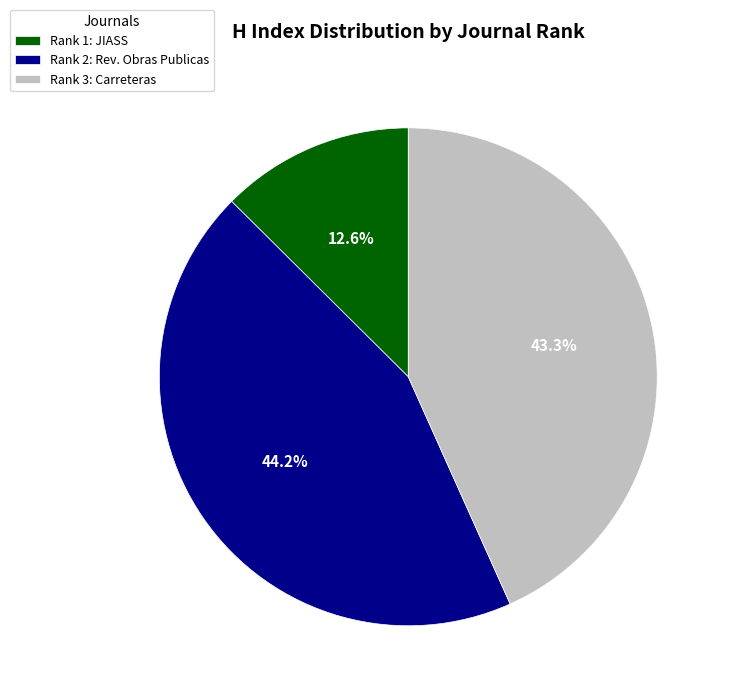

Does any single category account for the majority?

No